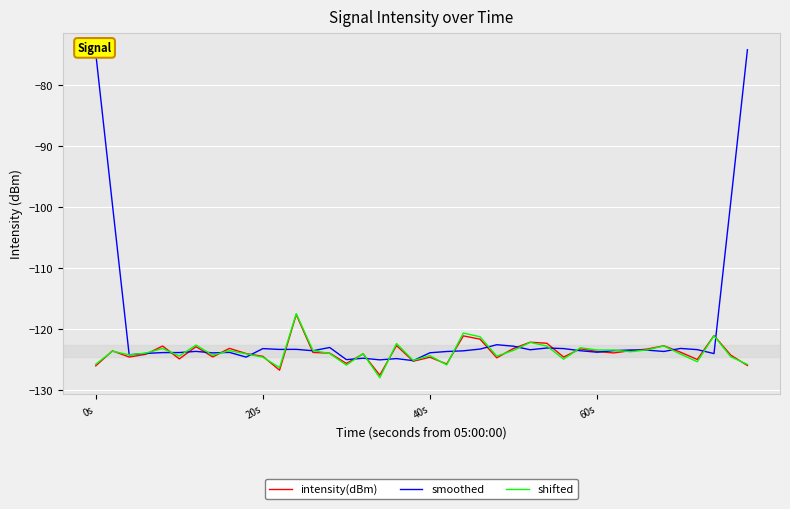

What is the highest value of the intensity(dBm) series?

-117.6